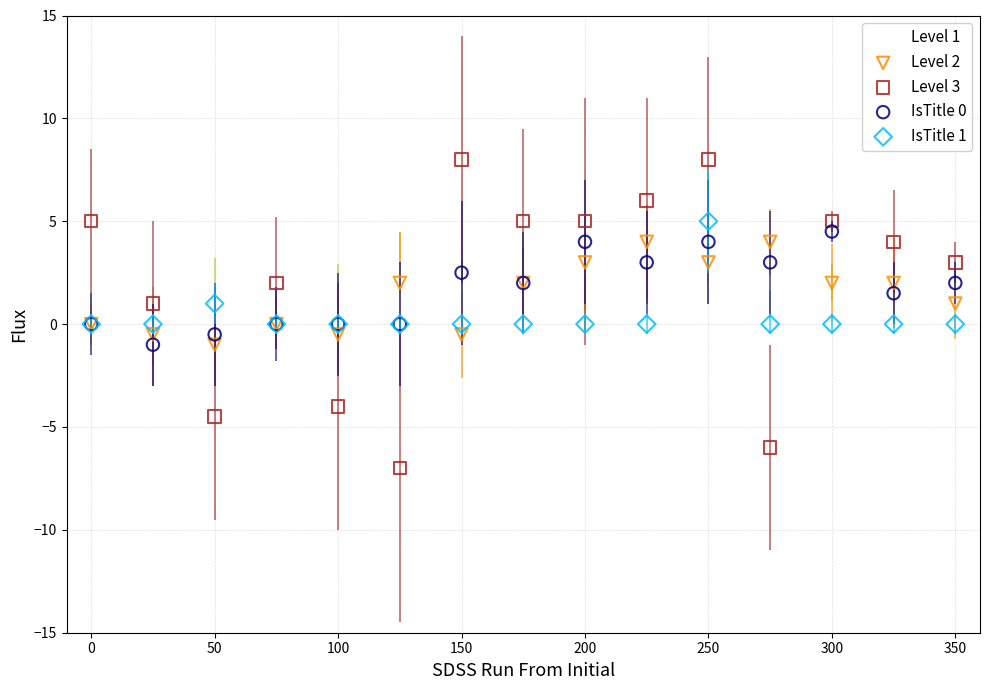

Which series has the widest spread of Y values?

Level 3